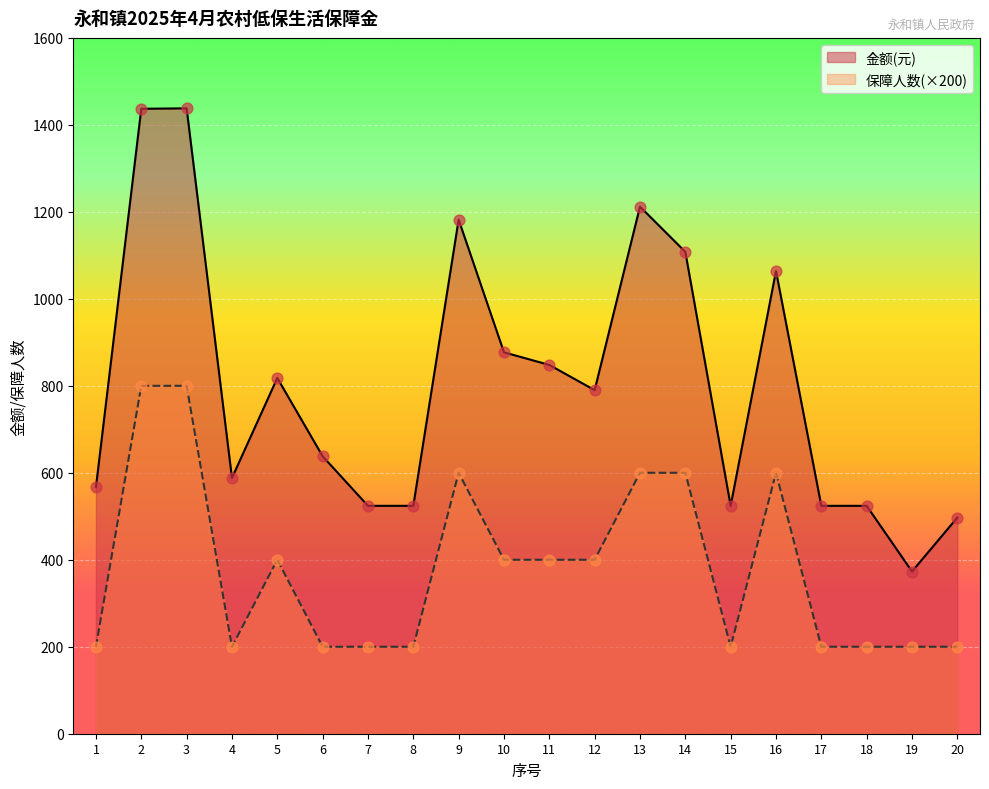

Which series reaches the maximum Y coordinate?

金额(元)